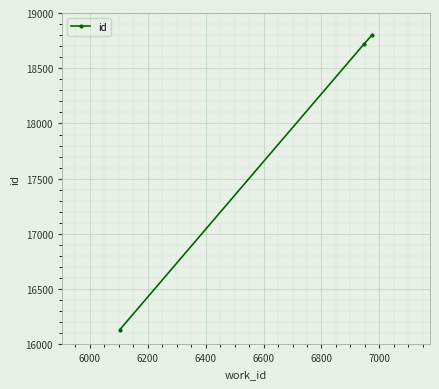

What is the difference between the maximum and minimum values?

2667